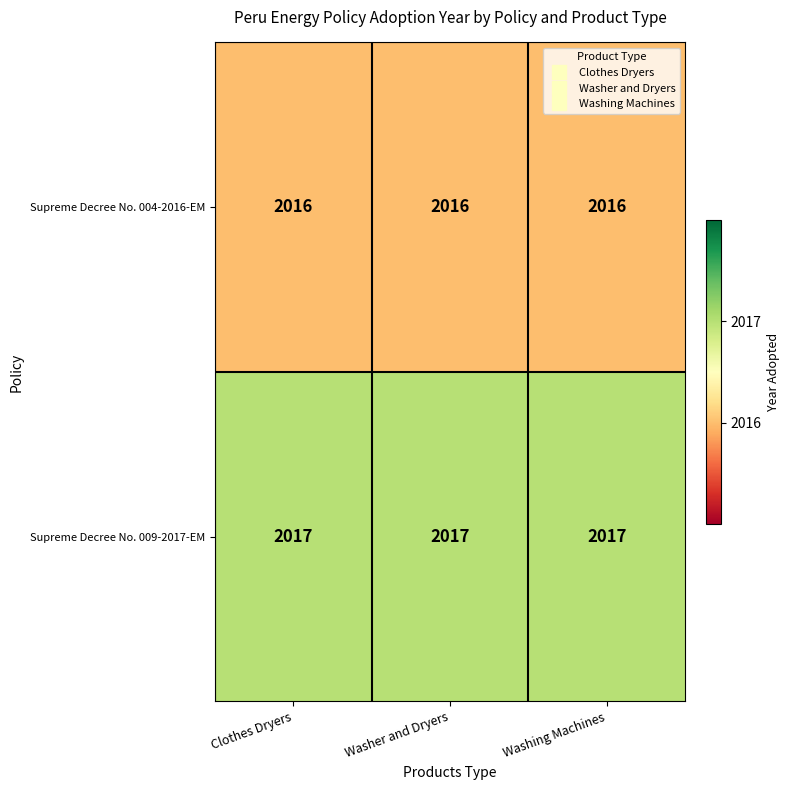

List the series in order of their overall mean, lowest first.

Supreme Decree No. 004-2016-EM, Supreme Decree No. 009-2017-EM